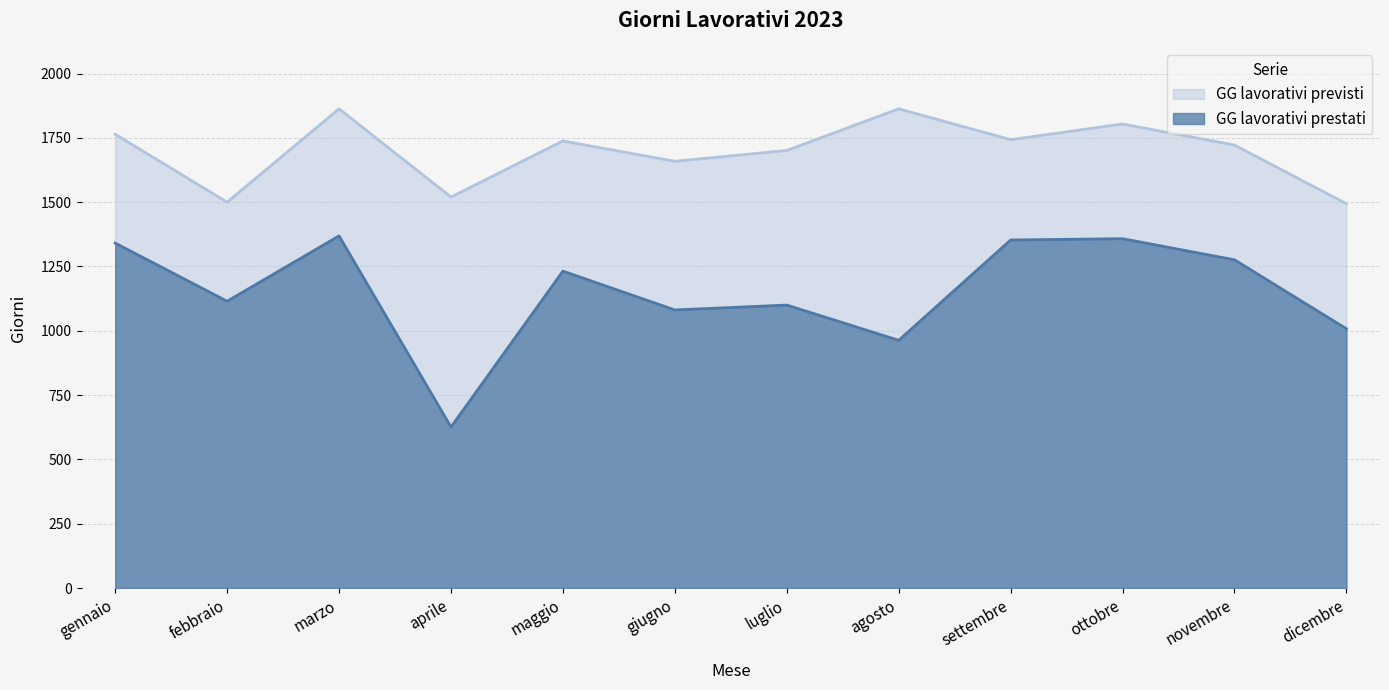

Reading left to right, what are all the values shown in this chart?

GG lavorativi prestati: gennaio=1341	febbraio=1115	marzo=1369	aprile=626	maggio=1232	giugno=1081	luglio=1100	agosto=963	settembre=1353	ottobre=1358	novembre=1276	dicembre=1008
GG lavorativi previsti: gennaio=1764	febbraio=1500	marzo=1863	aprile=1520	maggio=1738	giugno=1659	luglio=1701	agosto=1863	settembre=1743	ottobre=1804	novembre=1722	dicembre=1494